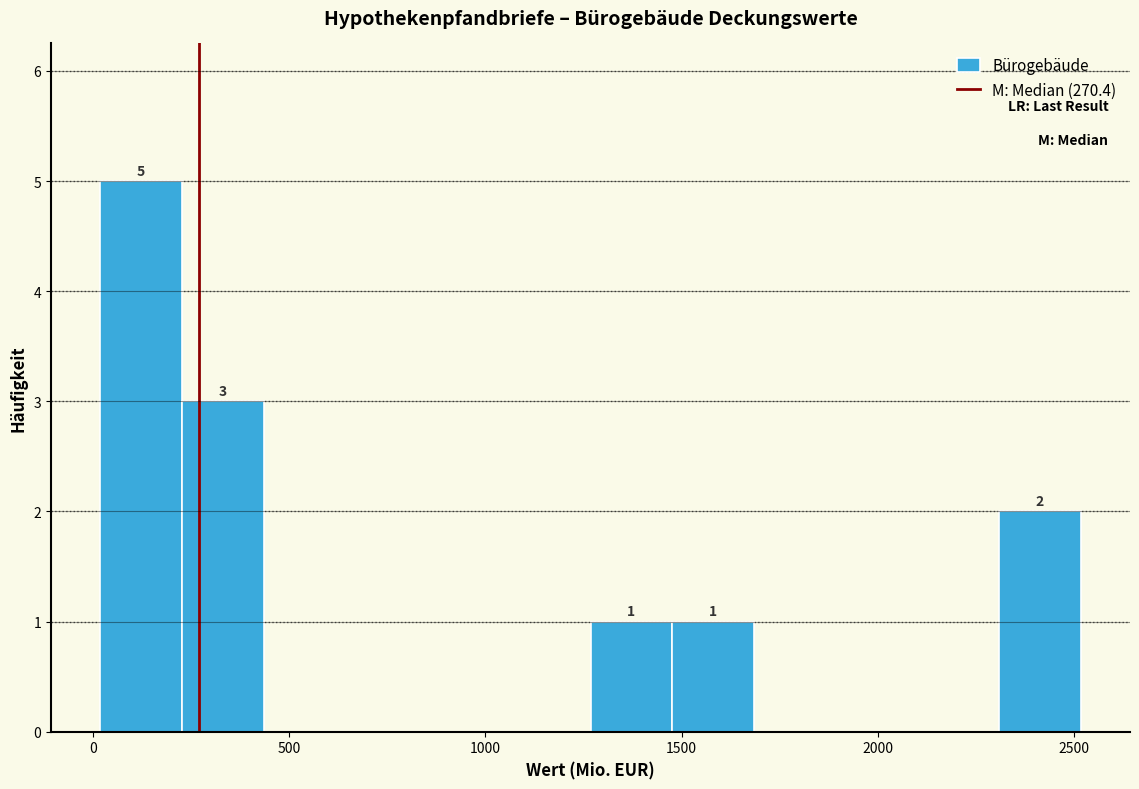

Which range on the x-axis has the tallest bar?

0 to 250